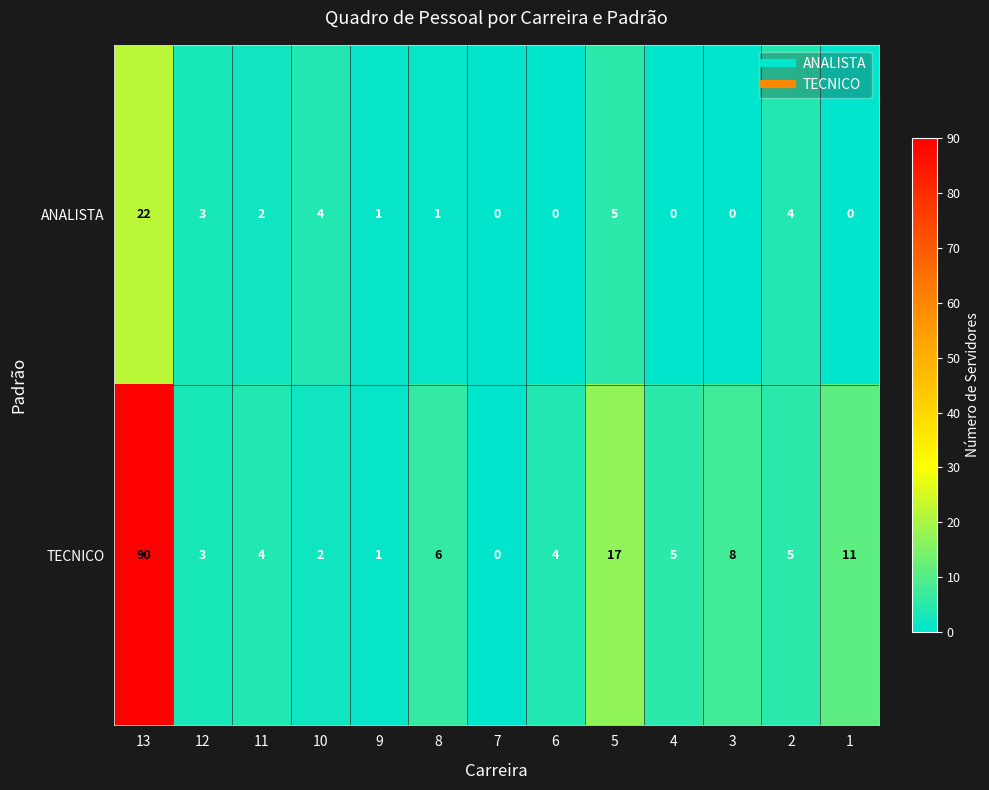

Reading right to left, what are all the values shown in this chart?

ANALISTA: 0	4	0	0	5	0	0	1	1	4	2	3	22
TECNICO: 11	5	8	5	17	4	0	6	1	2	4	3	90